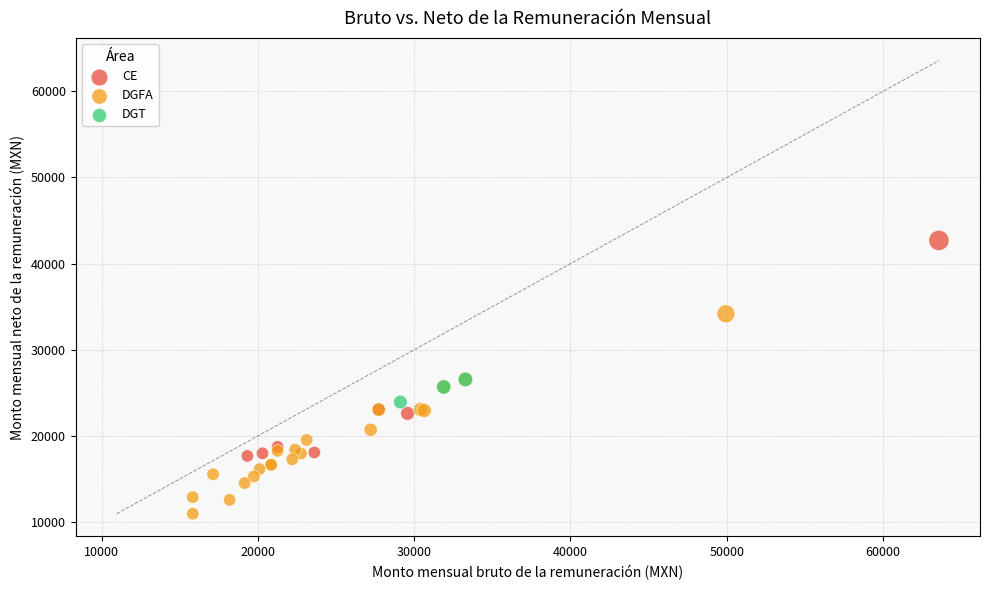

Which series reaches the minimum Y coordinate?

DGFA